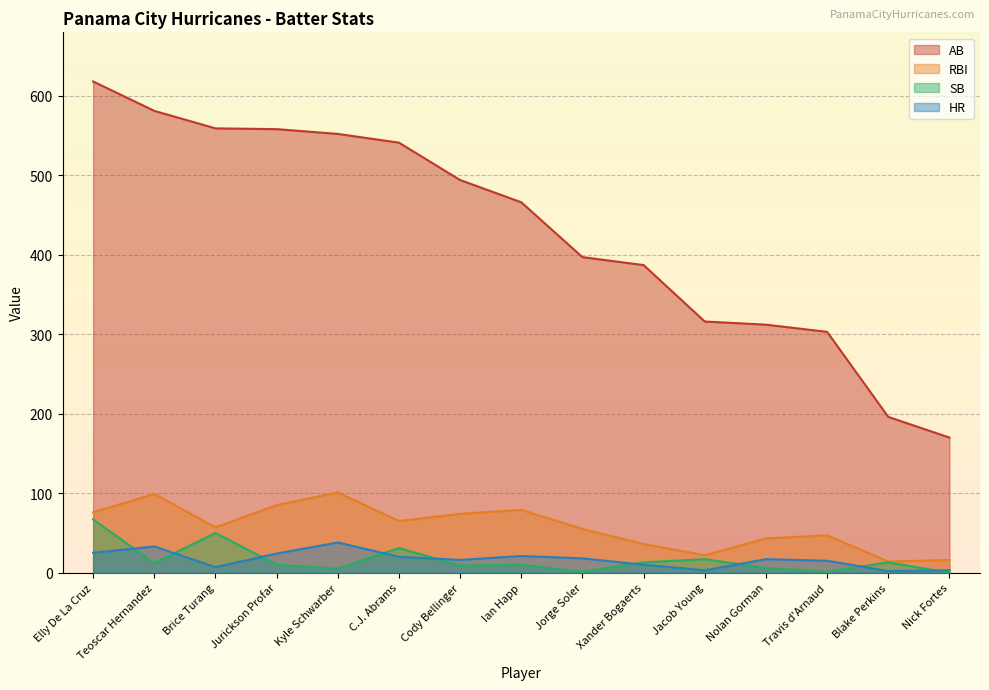

Is it true that AB equals 980 at Kyle Schwarber?

False